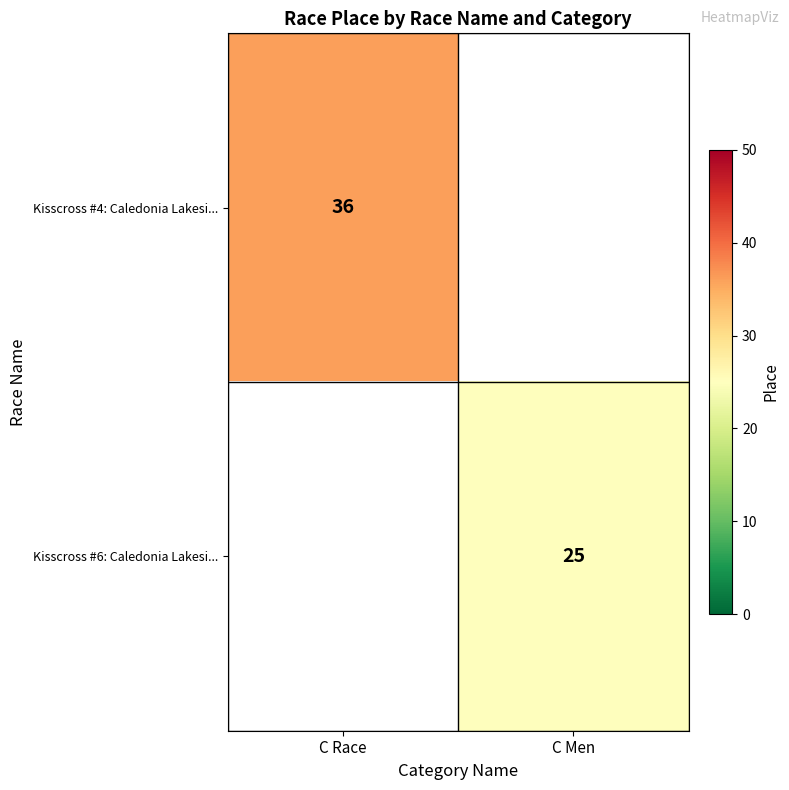

The value of Kisscross #4: Caledonia Lakesi... at C Race is 36. True or false?

True